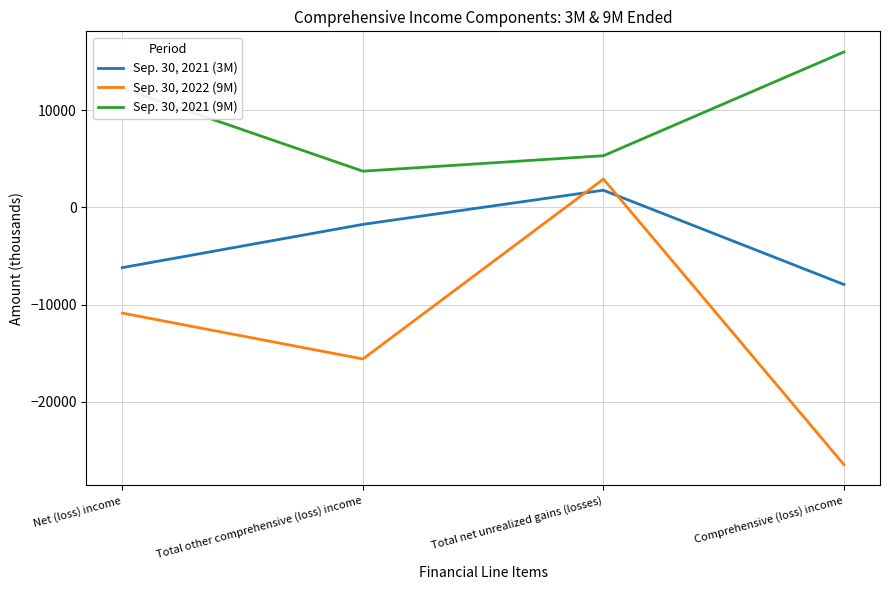

What is the total value across all series at Net (loss) income?

-4784